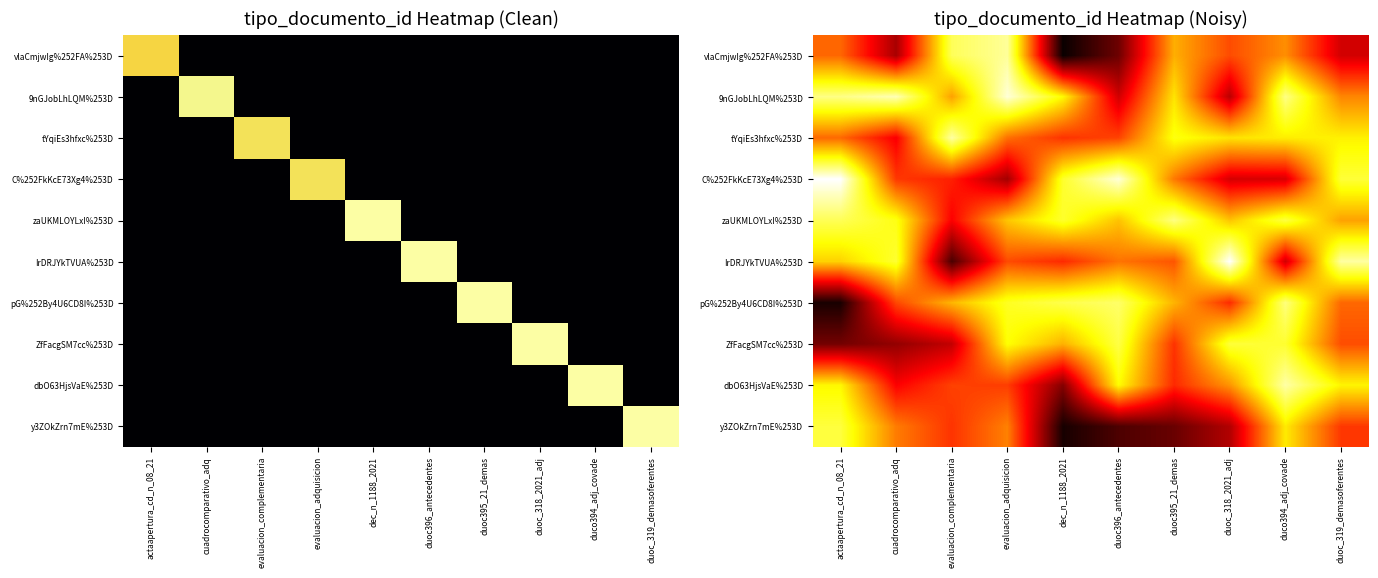

Where does the tYqiEs3hfxc%253D series first go above 38?

evaluacion_complementaria